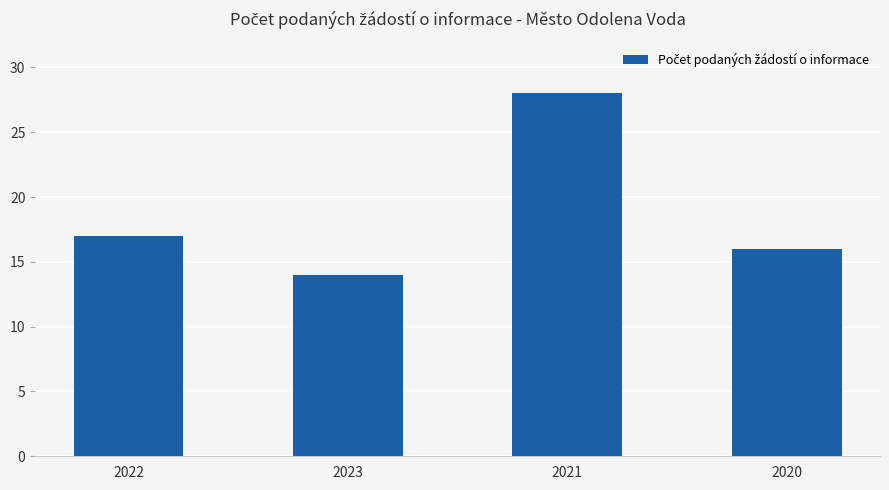

Which label corresponds to the largest value in the chart?

2021